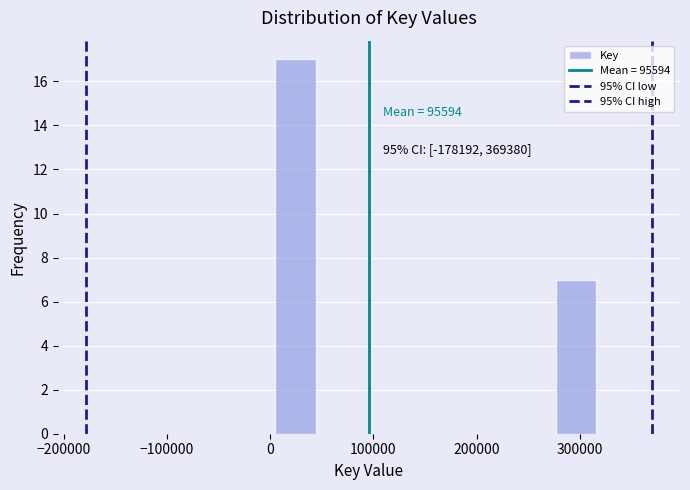

Read against the x-axis, roughly where is the centre of the tallest bar?

20000